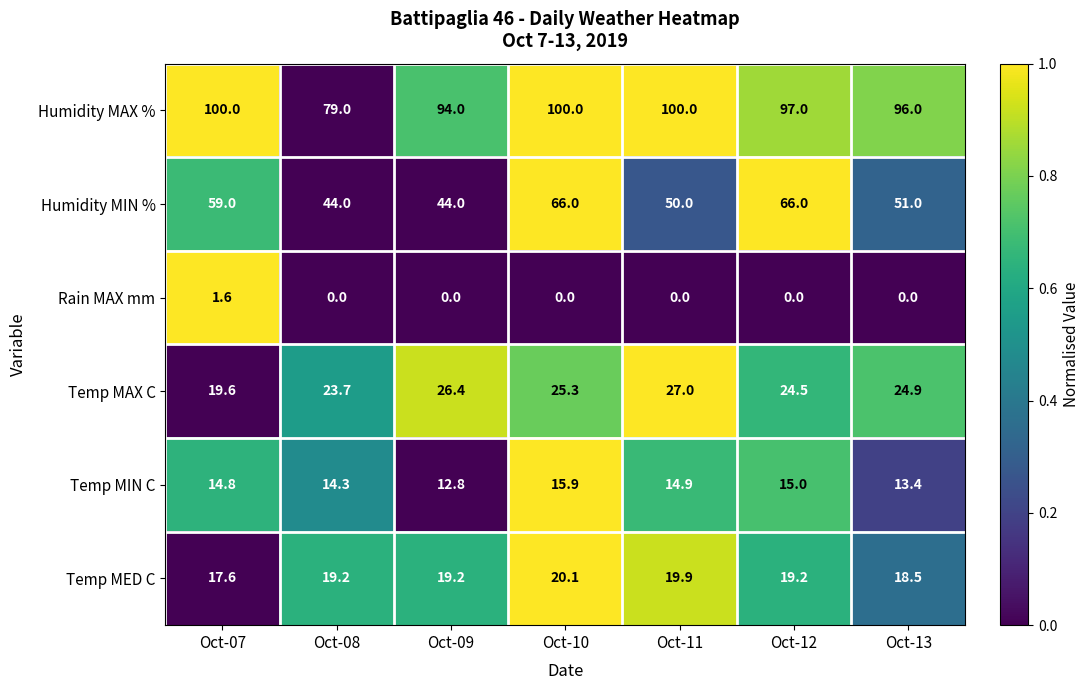

At Oct-10, list the series in order from smallest to largest.

Rain MAX mm, Temp MIN C, Temp MED C, Temp MAX C, Humidity MIN %, Humidity MAX %